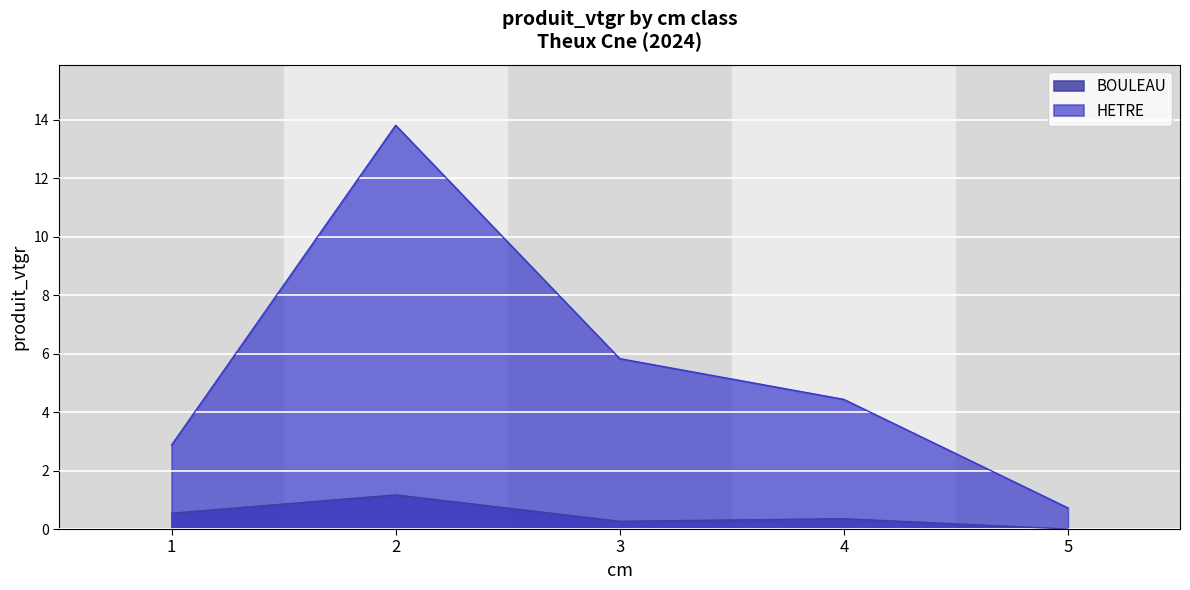

Reading left to right, transcribe all the data shown in this chart.

1=2.9	2=13.8	3=5.8	4=4.4	5=0.7